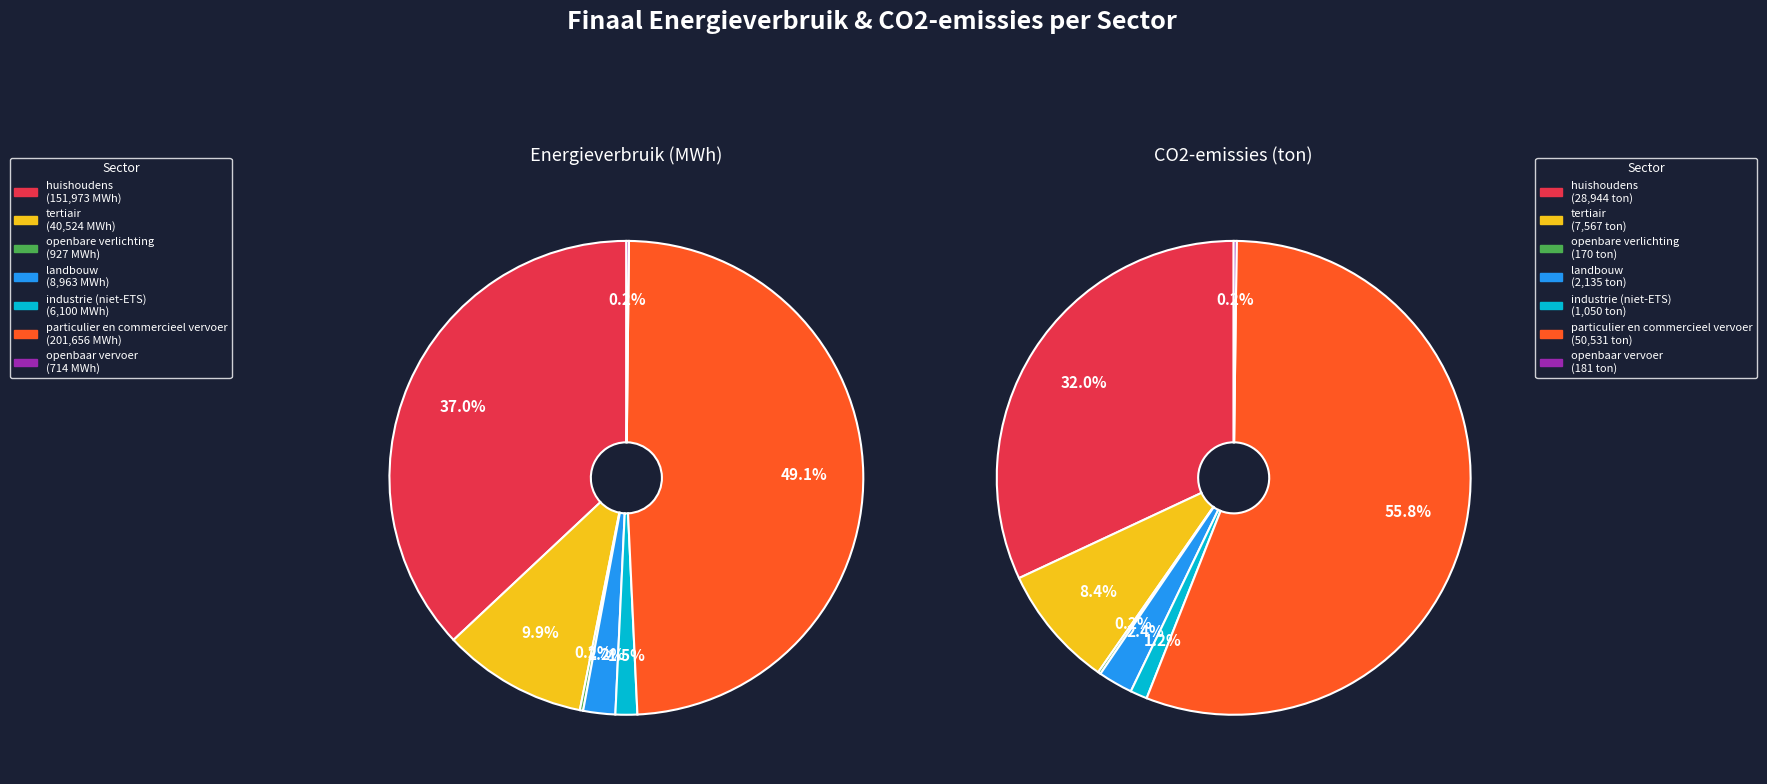

How much of the chart is everything except particulier en commercieel vervoer?

50.9%